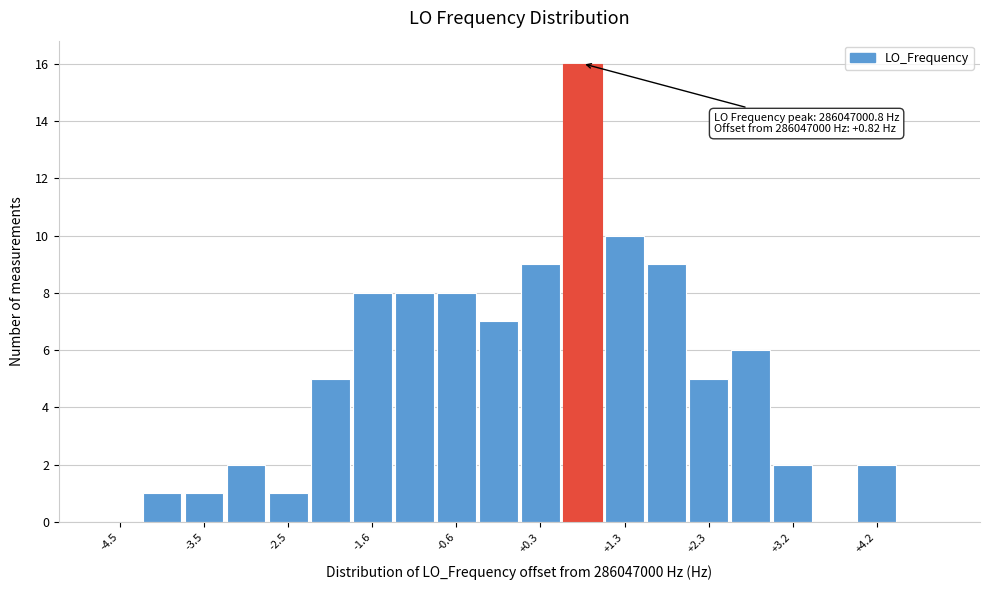

Which range on the x-axis has the tallest bar?

0.6 to 1.1